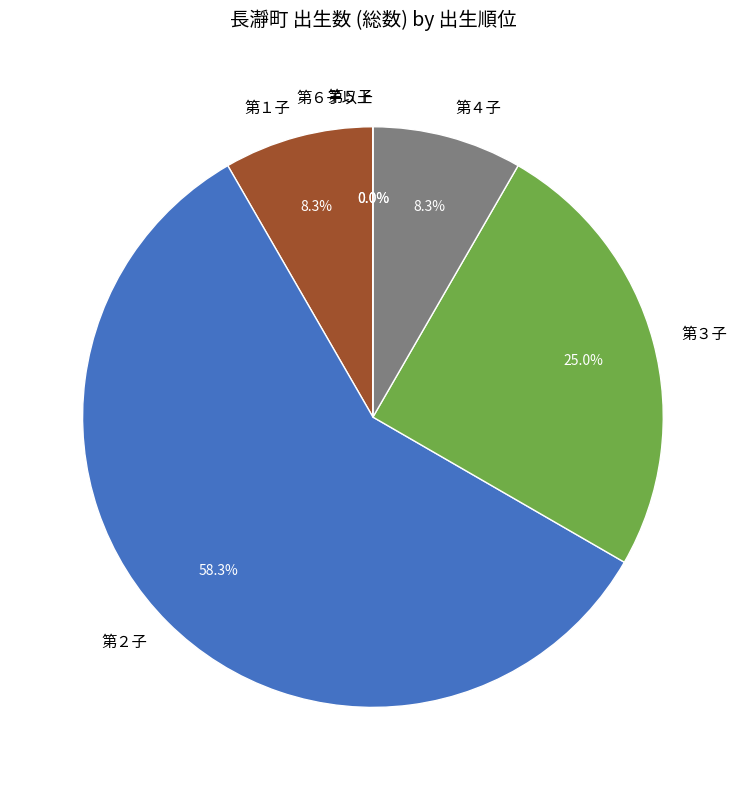

Rank the categories by value from highest to lowest.

第２子, 第３子, 第１子, 第４子, 第５子, 第６子以上